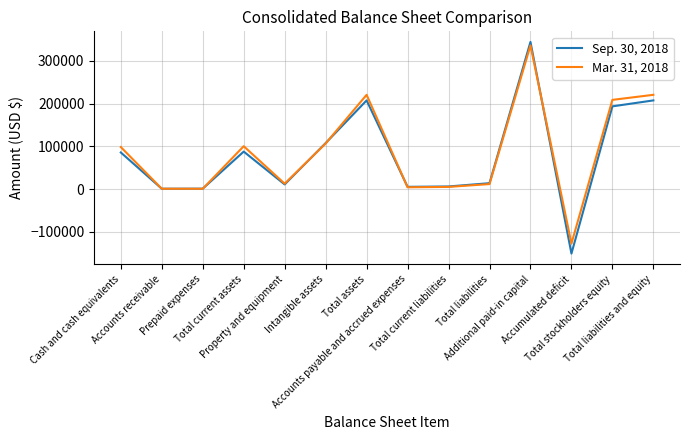

The value of Mar. 31, 2018 at Total liabilities and equity is 386315. True or false?

False